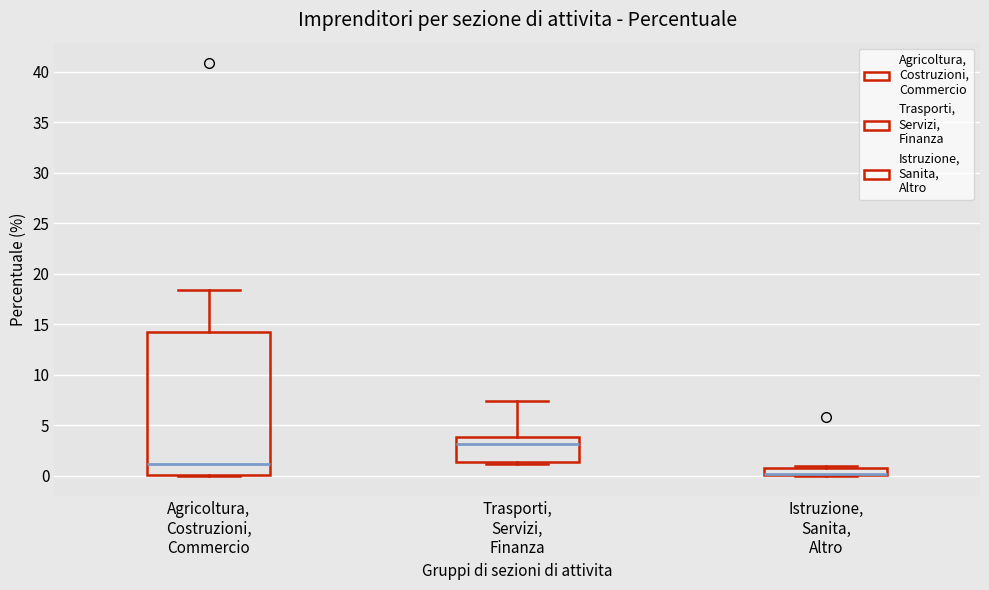

Where is the upper edge of the box for Agricoltura, Costruzioni, Commercio on the y-axis? The values are not printed on the chart, so give them approximately, as read against the axis.

14.0